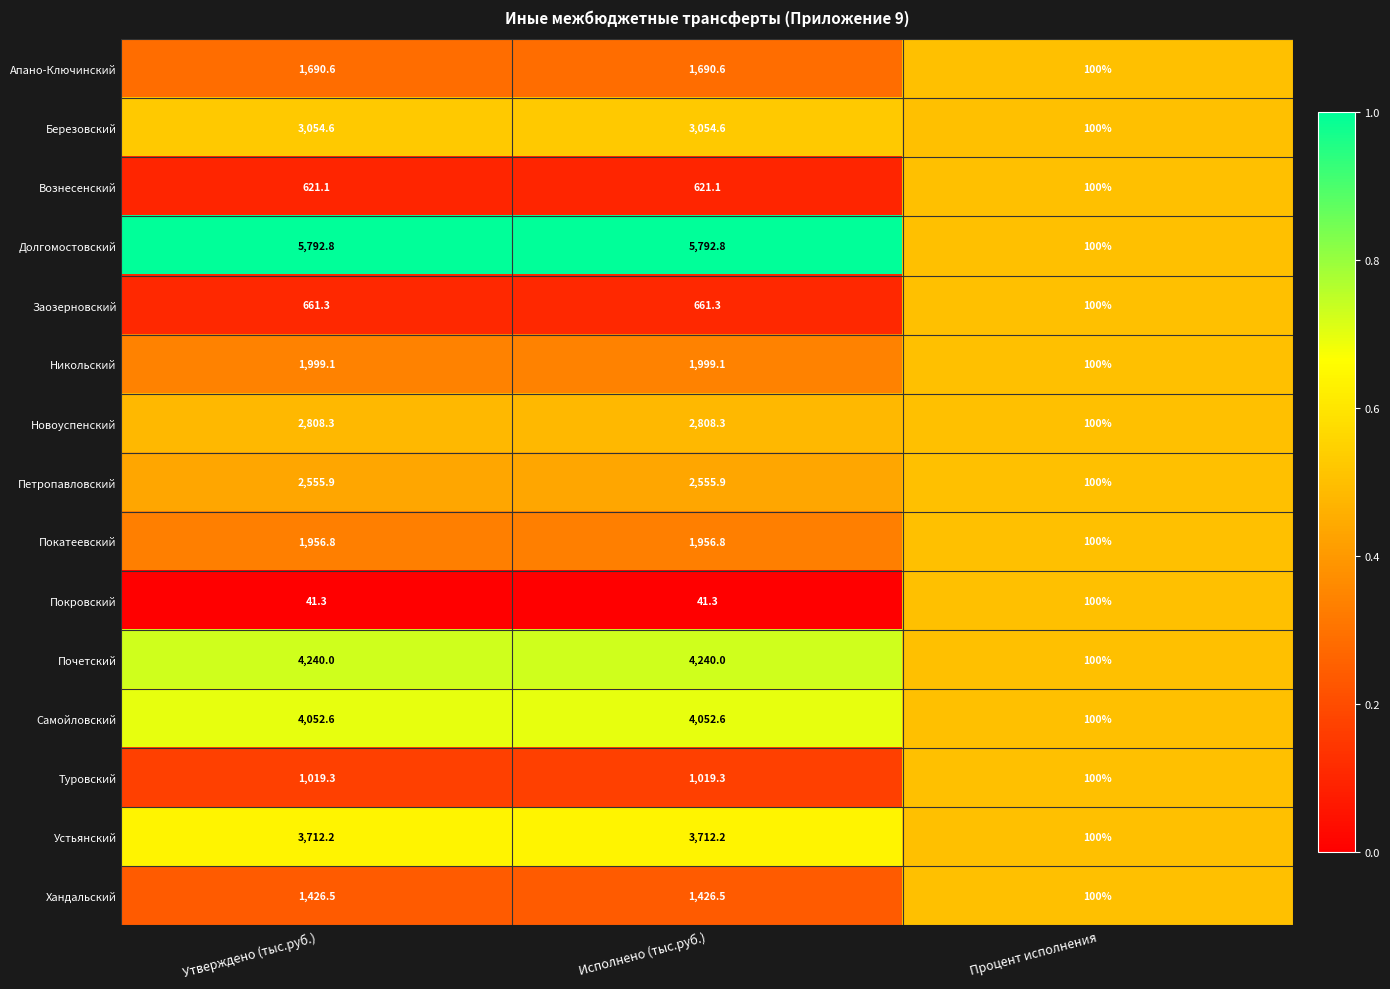

What is the average value of the Покровский series?

60.9